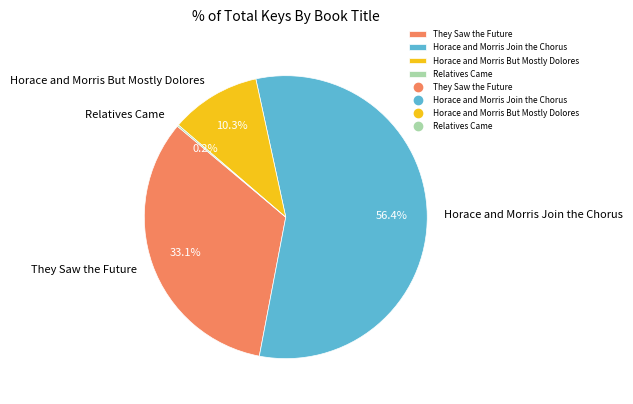

What is the ratio of the value at Horace and Morris But Mostly Dolores to the value at They Saw the Future?

0.3